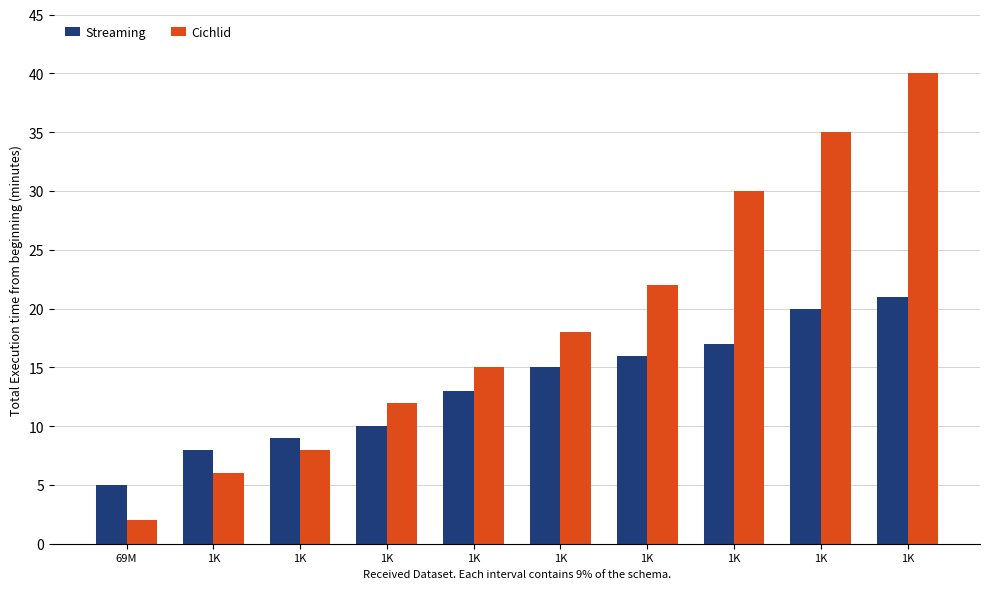

Which series has the widest spread of values?

Cichlid